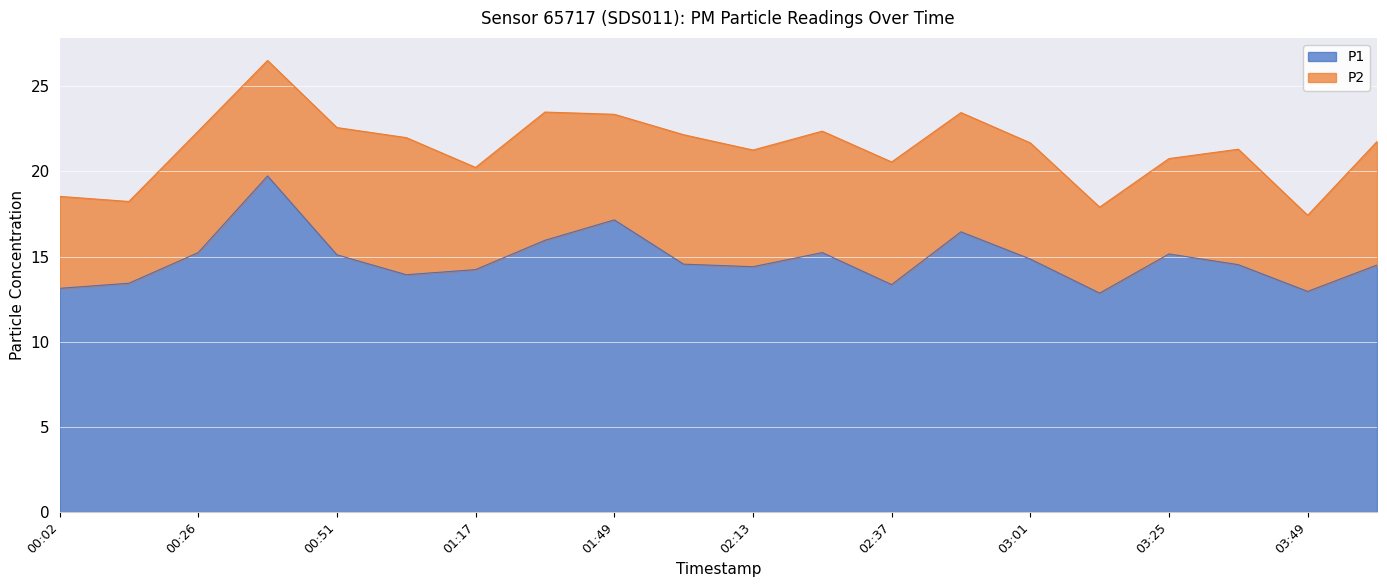

Read the value at 02:13.

14.4